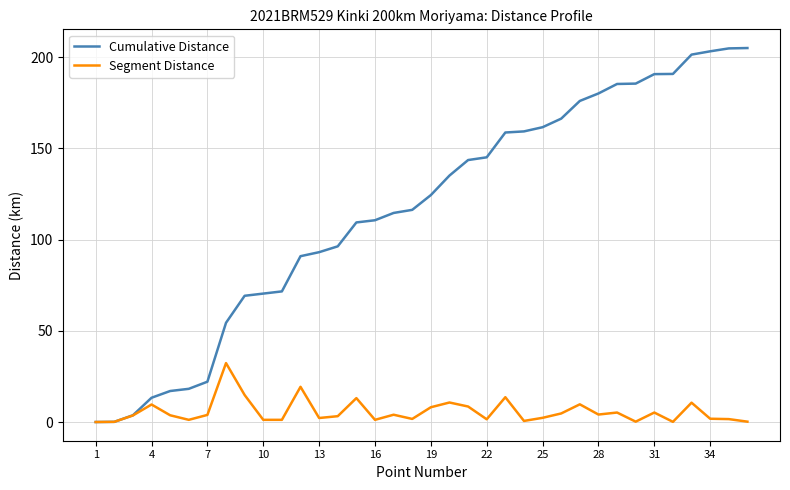

What is the greatest value displayed?

205.0